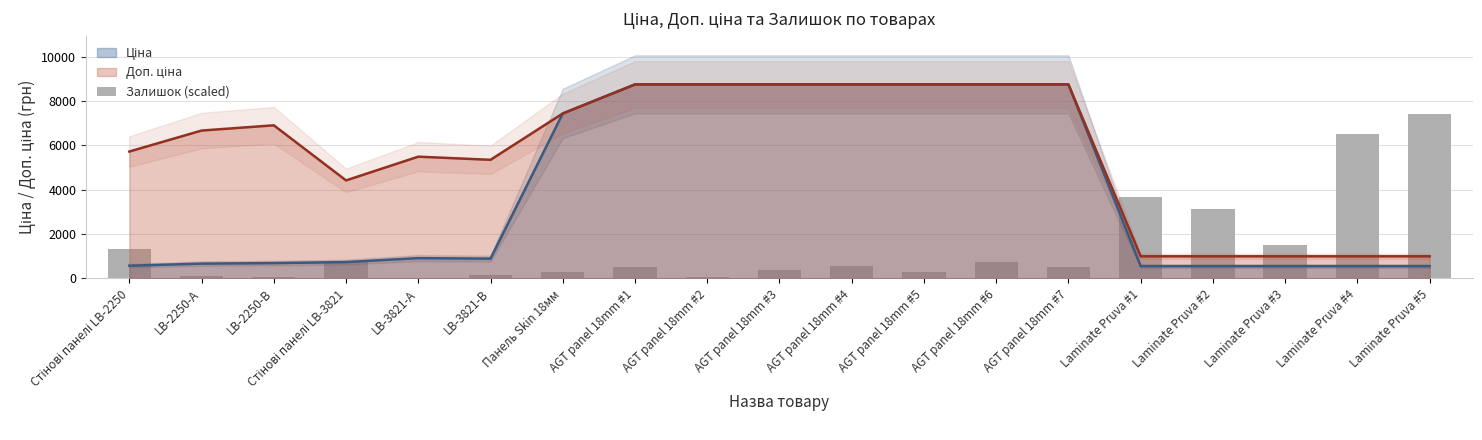

The value at Laminate Pruva #3 is 925.6. True or false?

False